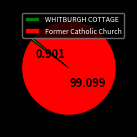

Is the sum of Former Catholic Church and WHITBURGH COTTAGE greater than half?

Yes